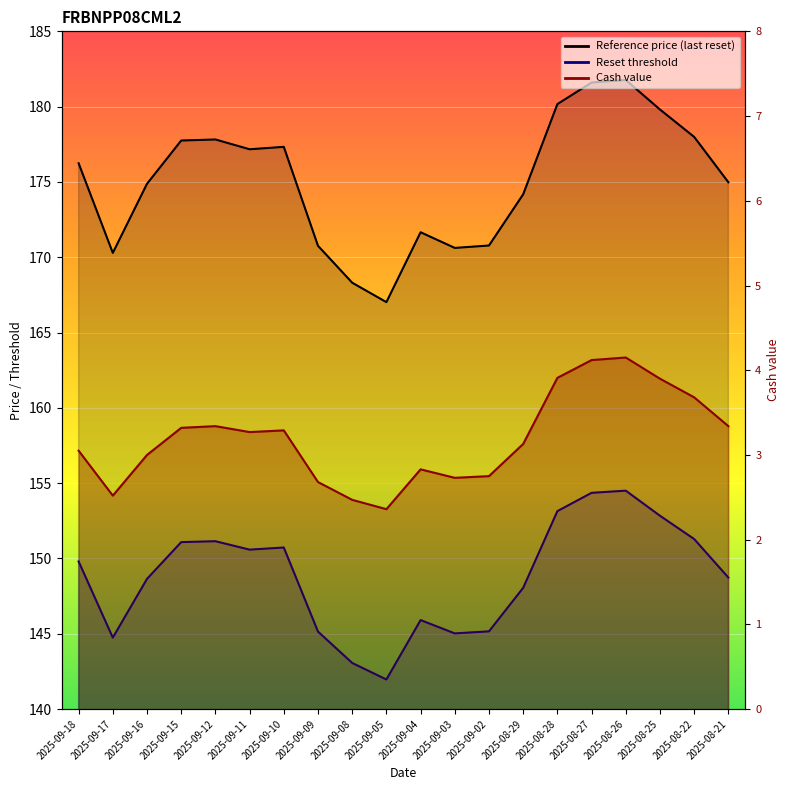

Where does the Cash value series first go above 3?

2025-09-18